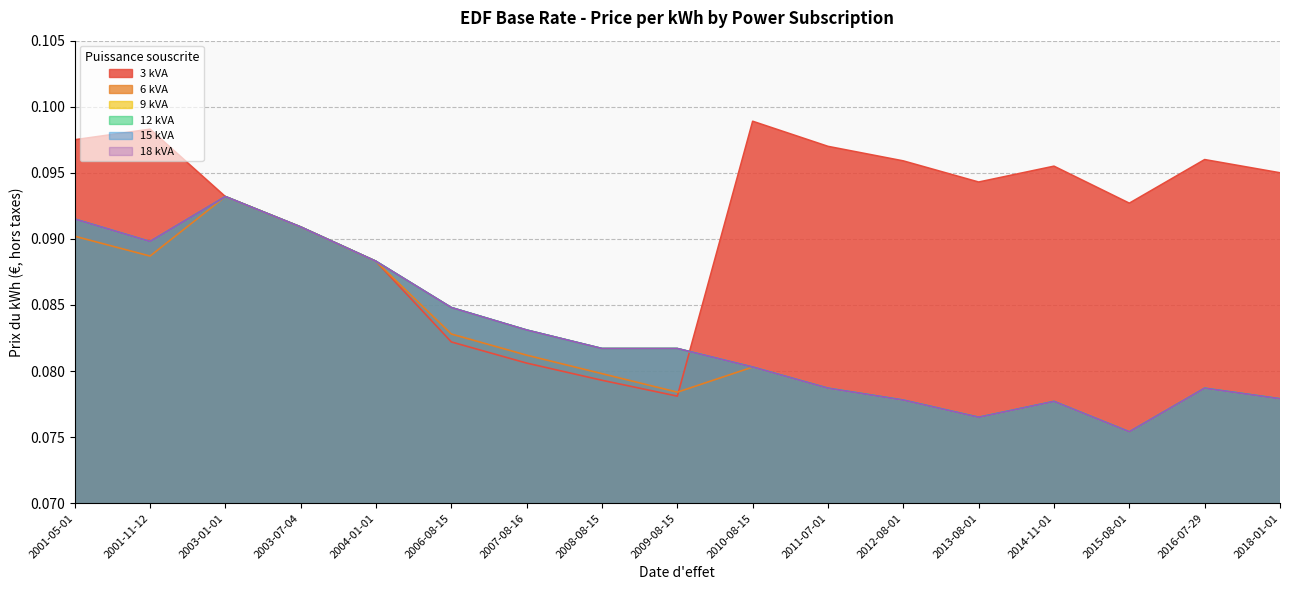

List the labels in order of 9 kVA value, largest first.

2003-01-01, 2001-05-01, 2003-07-04, 2001-11-12, 2004-01-01, 2006-08-15, 2007-08-16, 2008-08-15, 2009-08-15, 2010-08-15, 2011-07-01, 2016-07-29, 2018-01-01, 2012-08-01, 2014-11-01, 2013-08-01, 2015-08-01